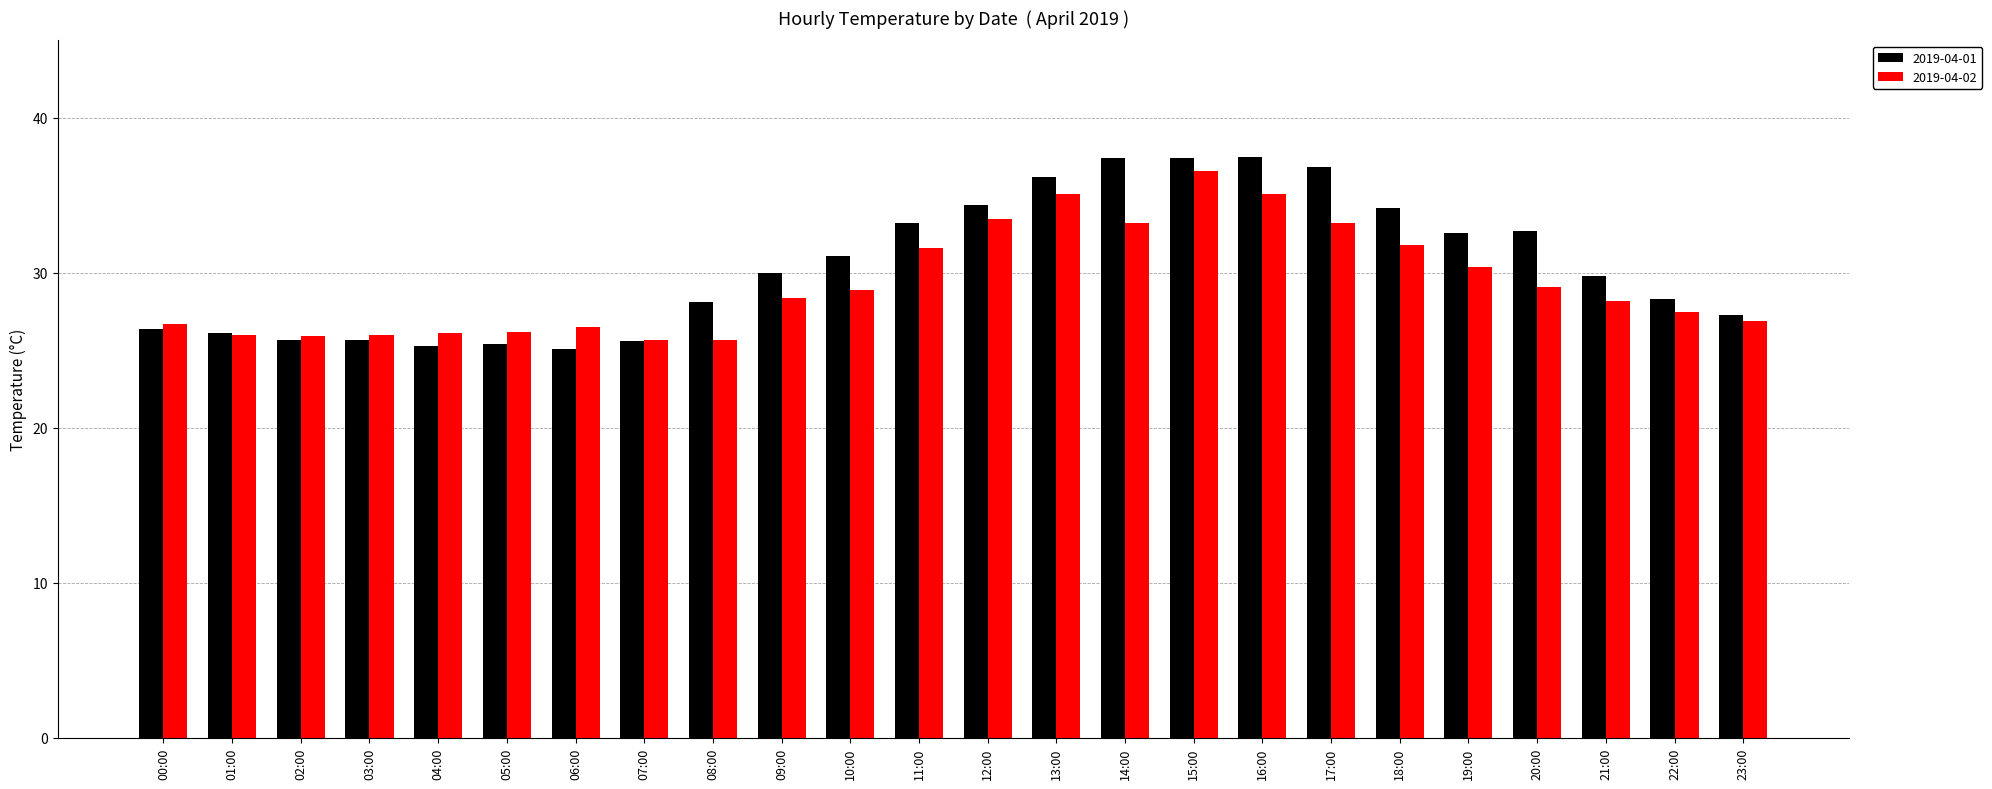

What is the spread (max minus min) of values at 14:00?

4.2